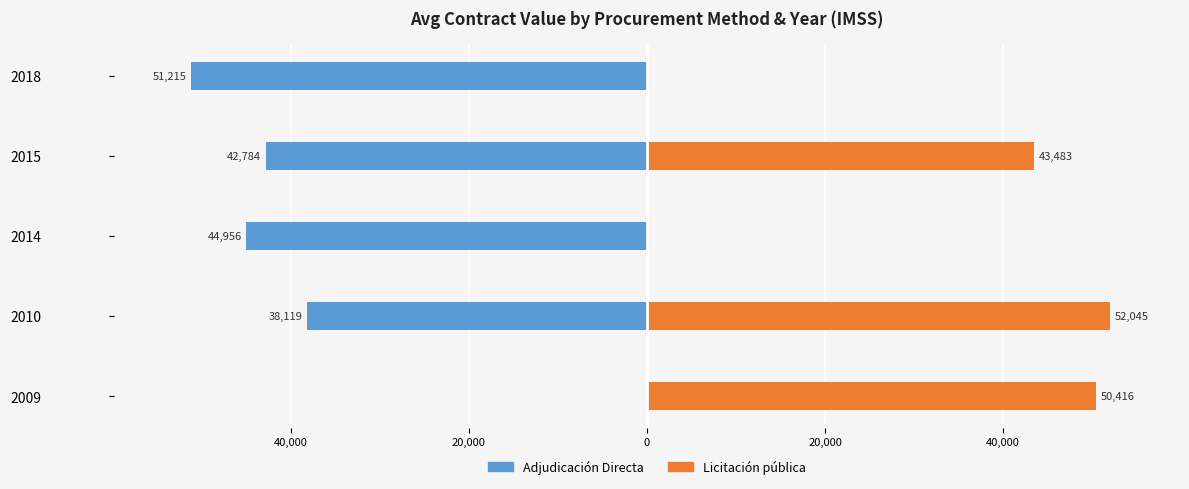

What is the sum of all Licitación pública values?

145944.3